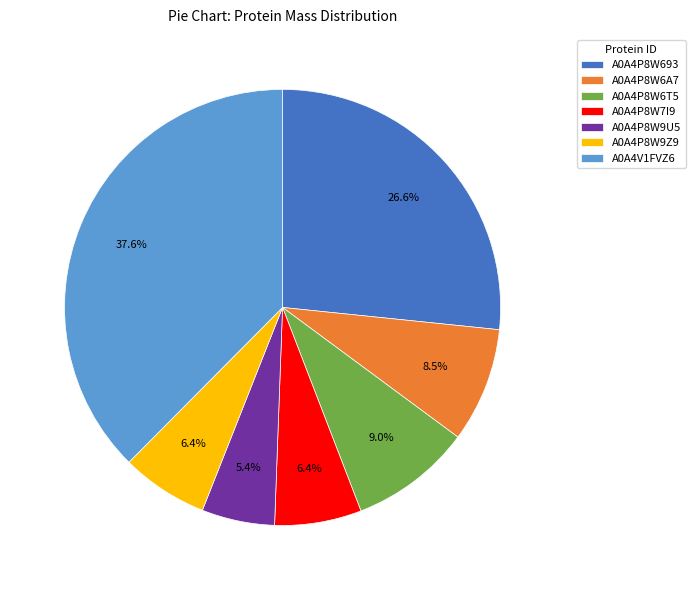

True or false: A0A4P8W9Z9 accounts for 6% of the total.

True